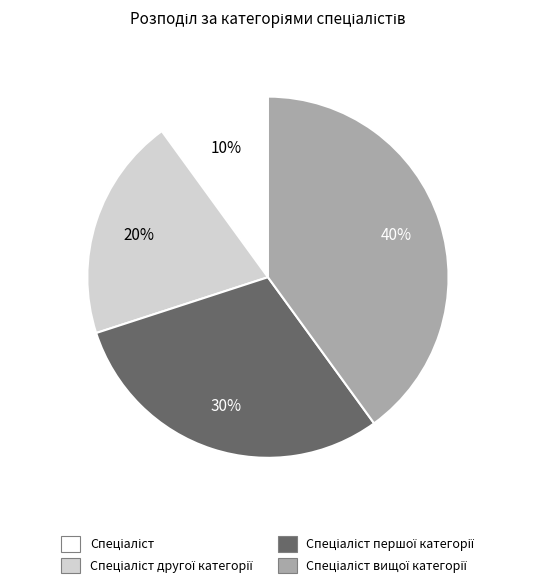

Does any single category account for the majority?

No